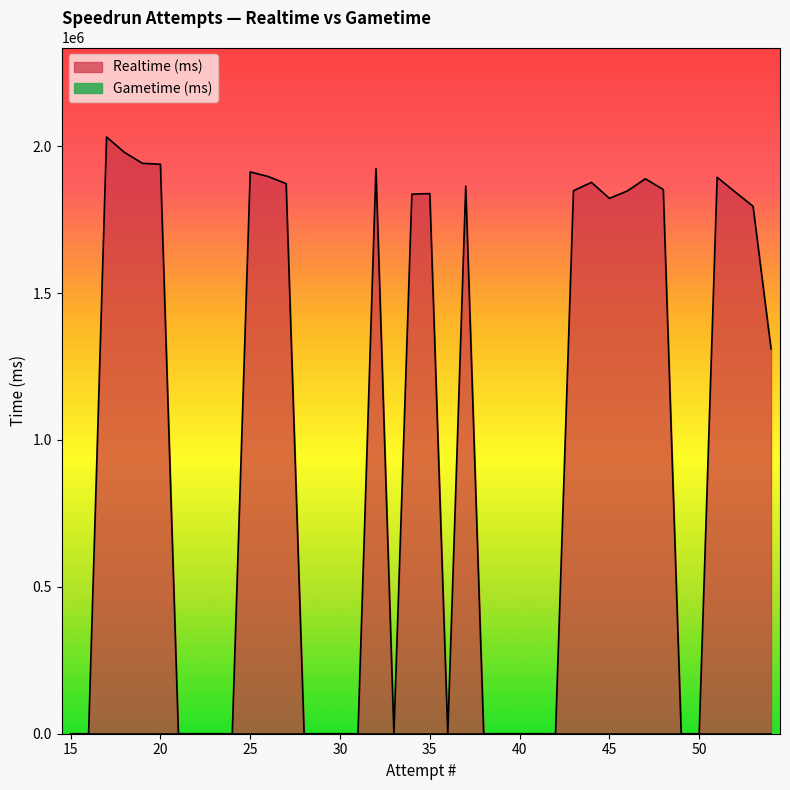

The Gametime (ms) series shows 0 at 34. True or false?

True